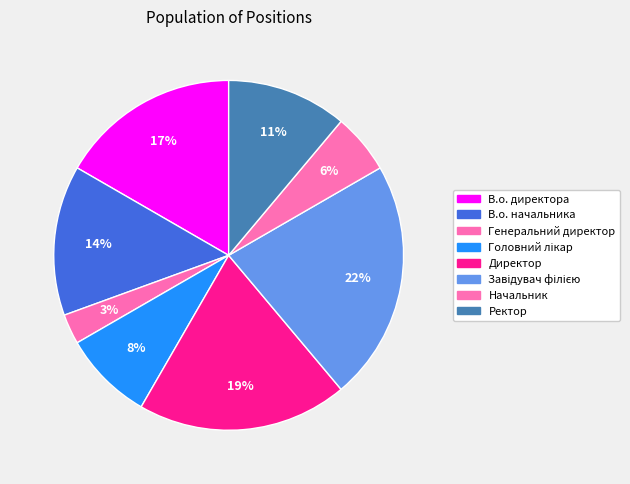

Is there a majority slice in this chart?

No